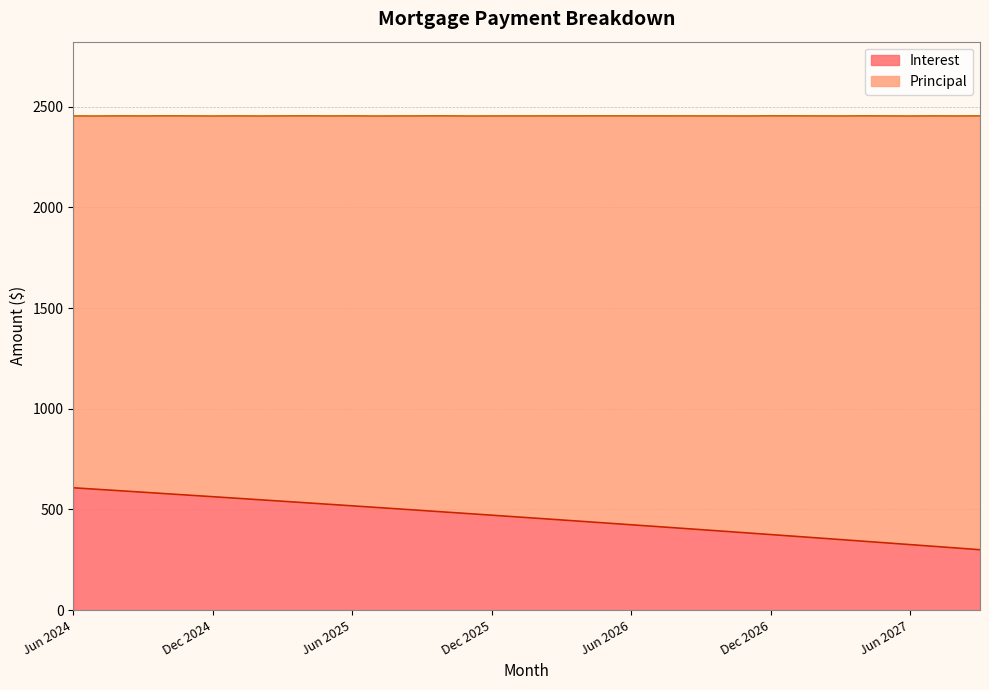

How many categories are shown in the chart?

40